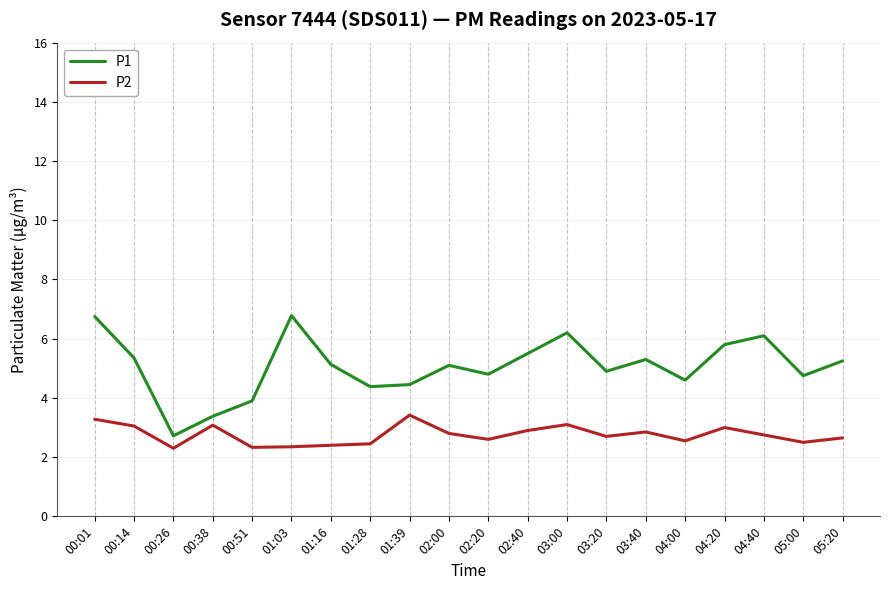

What is the average value of the P2 series?

2.8